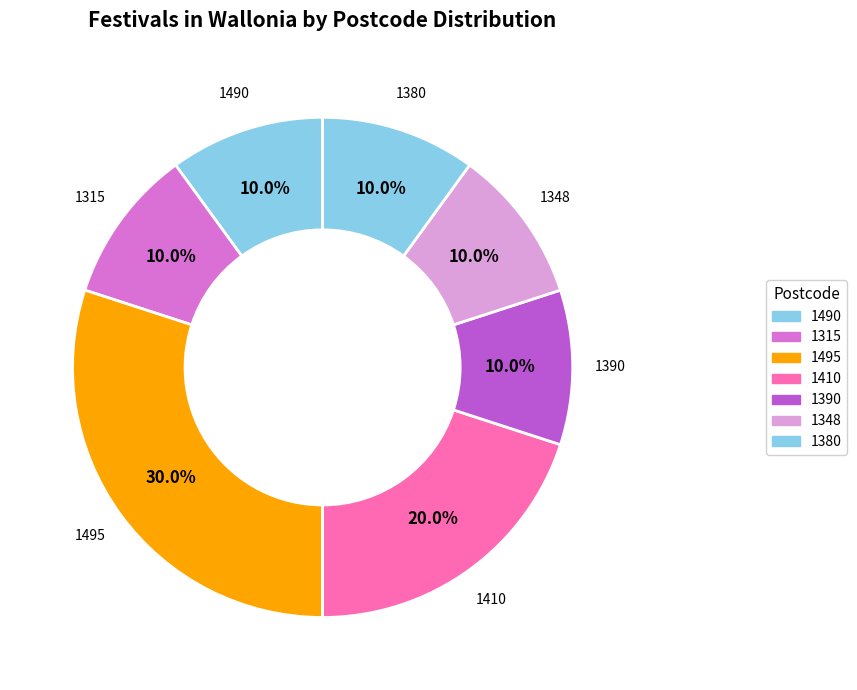

Count the number of slices in the pie.

7